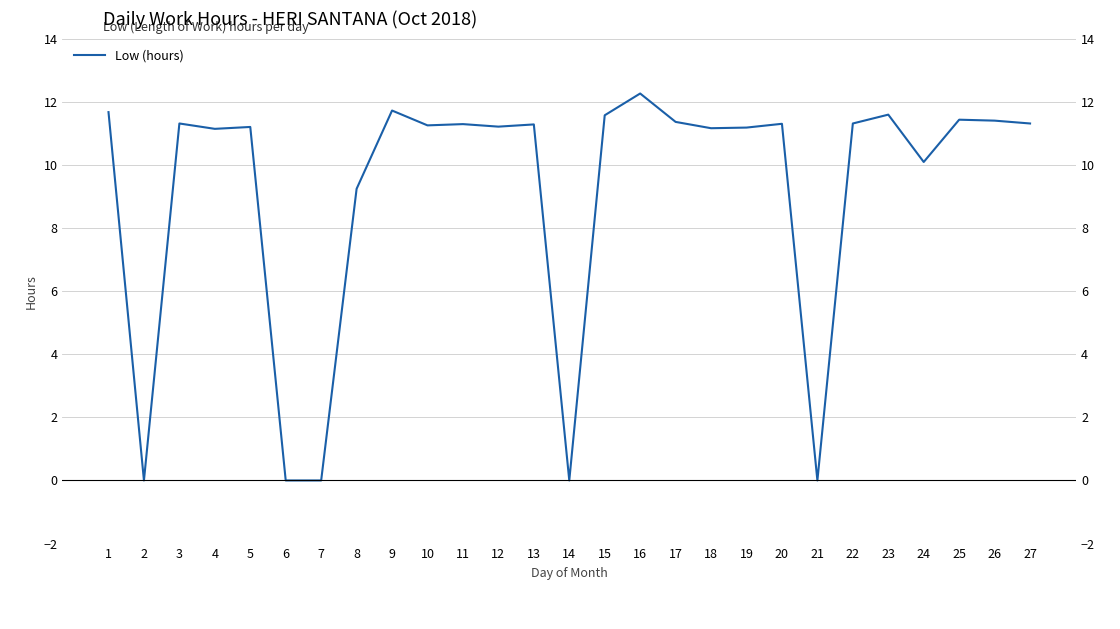

Is it true that the value at 15 is 15.5?

False